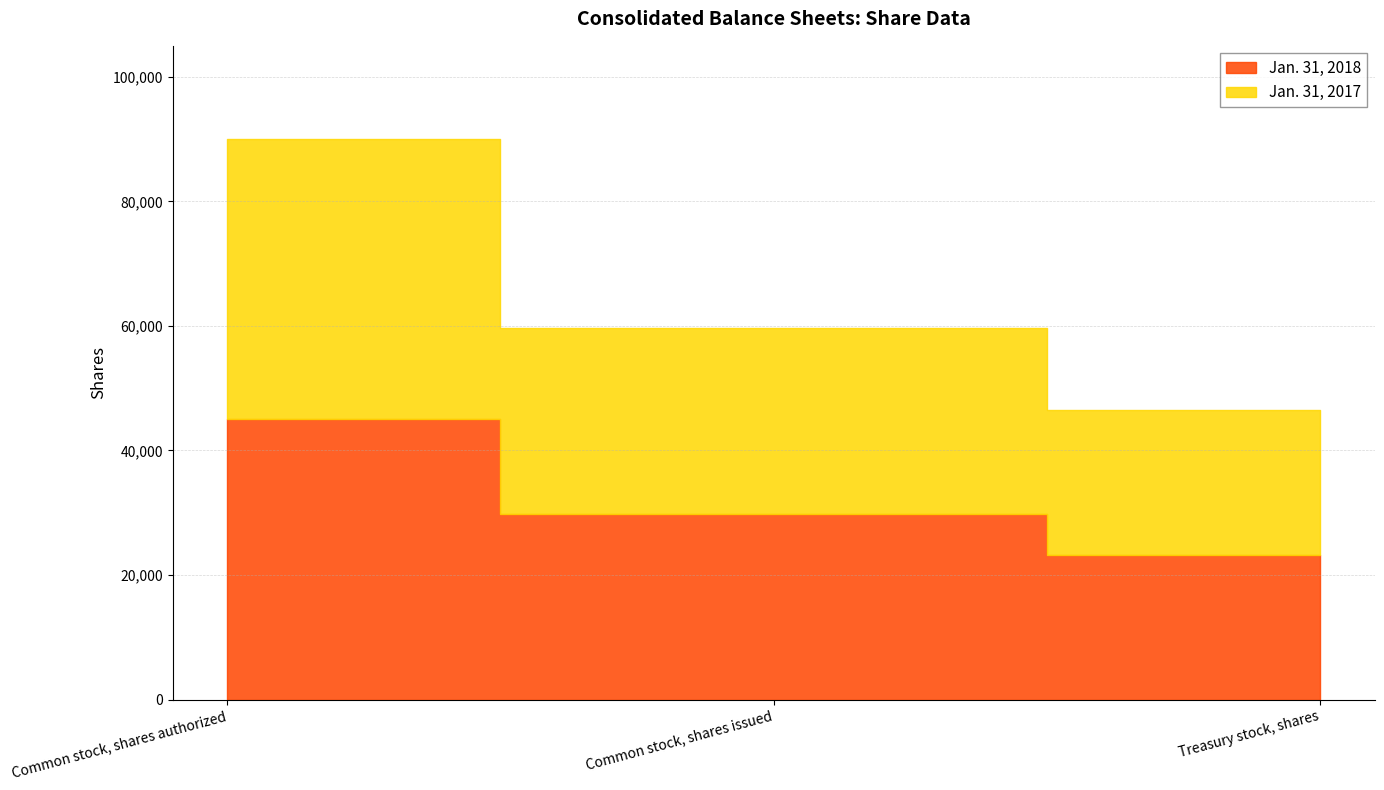

What is the value of the Jan. 31, 2018 point at the 2nd from the left?

29853